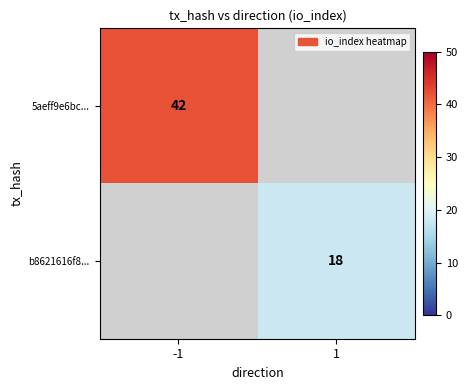

The value of 5aeff9e6bc... at -1 is 42. True or false?

True